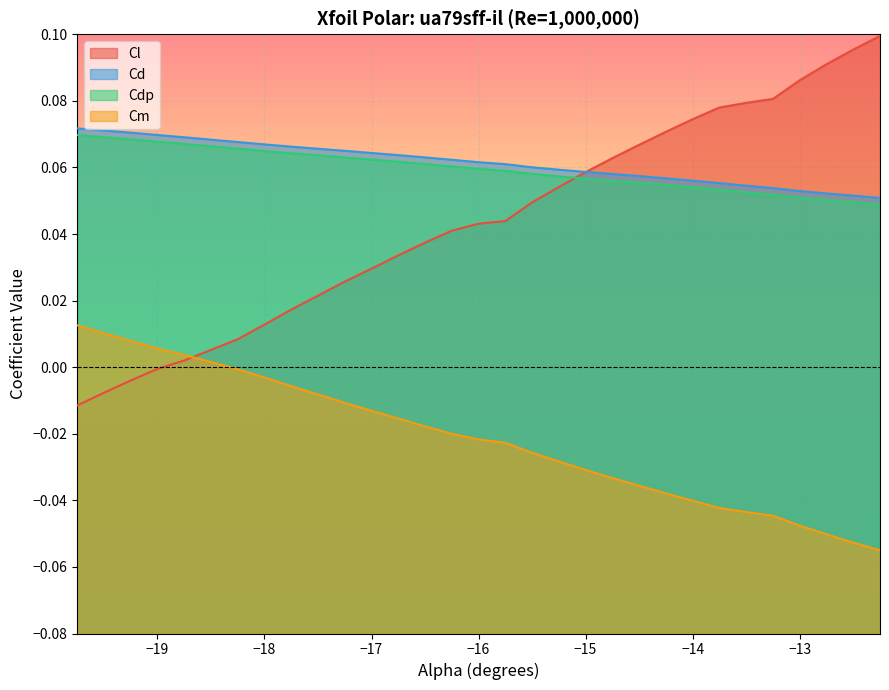

True or false: Cm and Cd intersect in this chart.

False